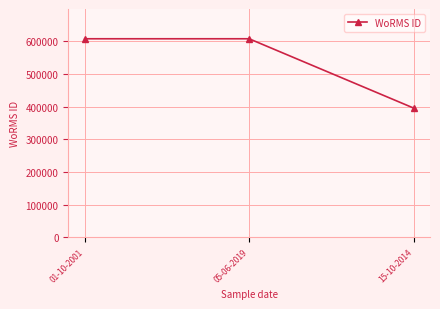

How many categories are shown in the chart?

3